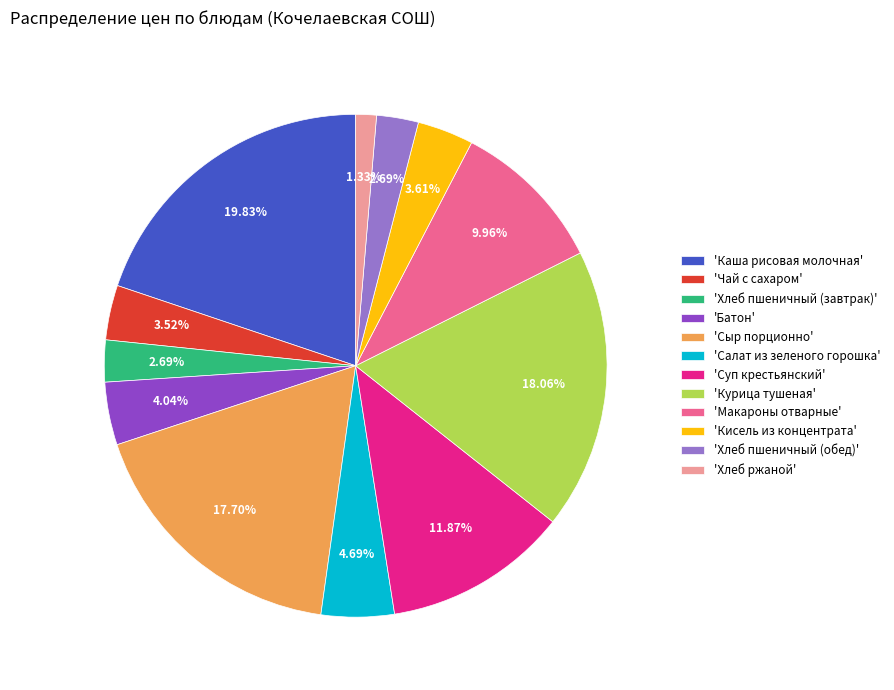

Is the sum of 'Суп крестьянский' and 'Сыр порционно' greater than half?

No